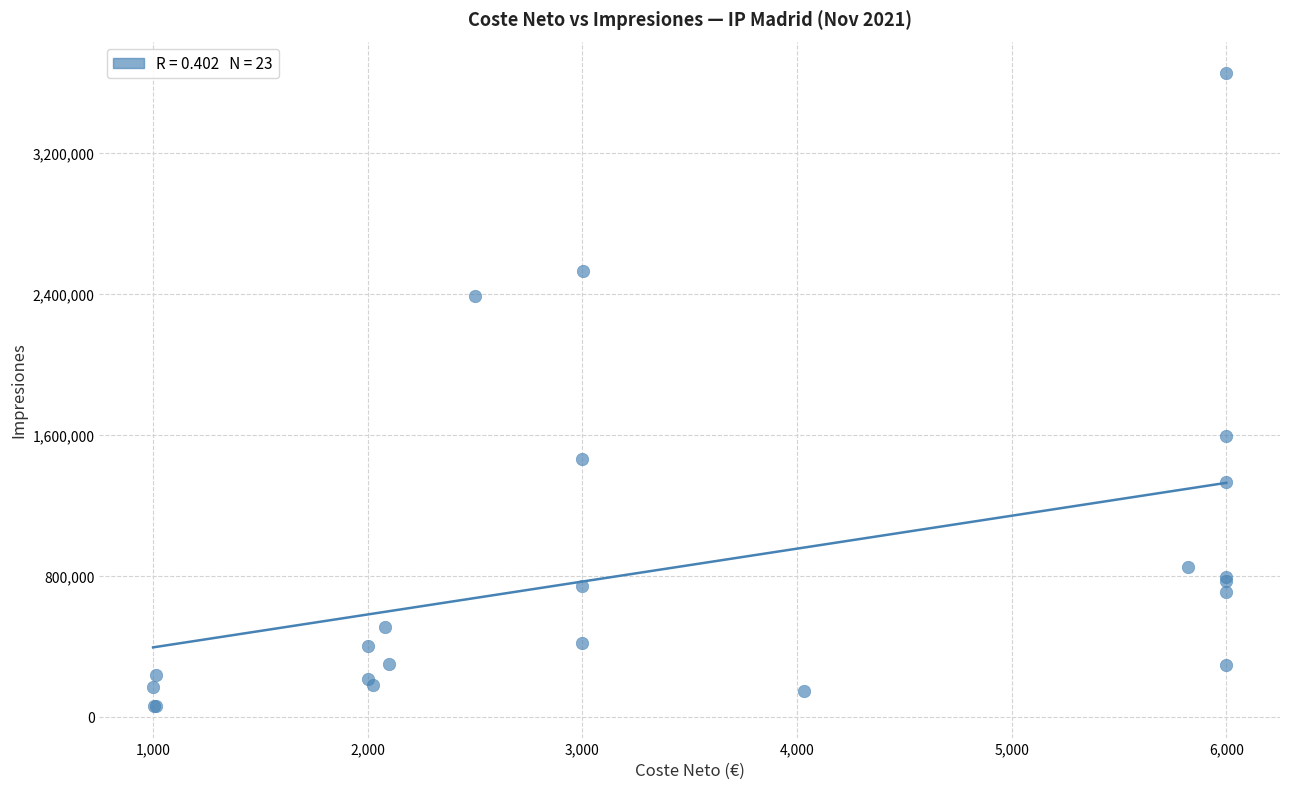

What Y value in the scatter plot is closest to 1855817?

1592570.0